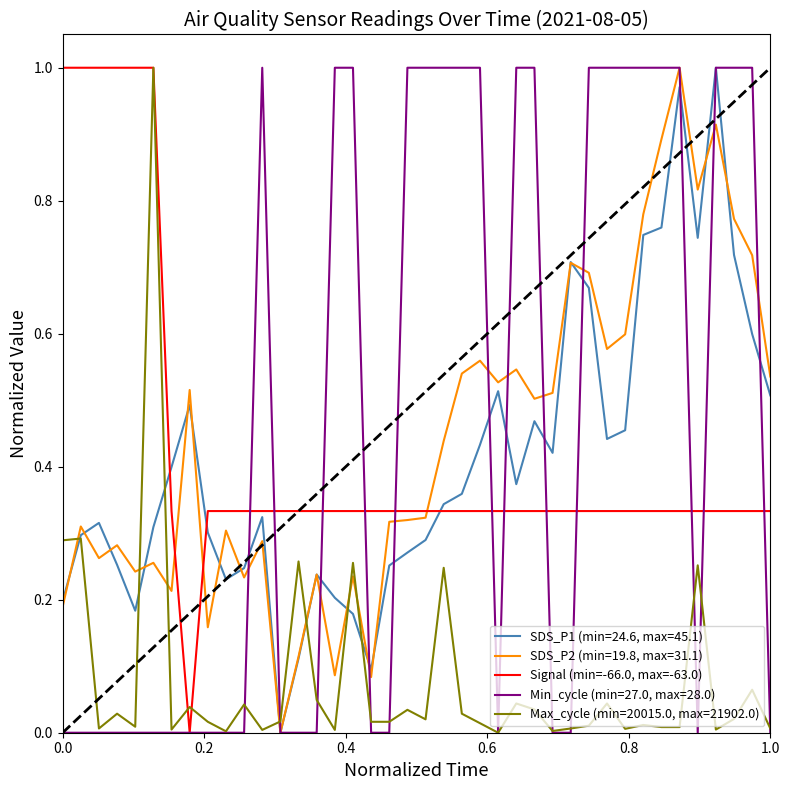

What is the label of the 40th point from the left?

1.0